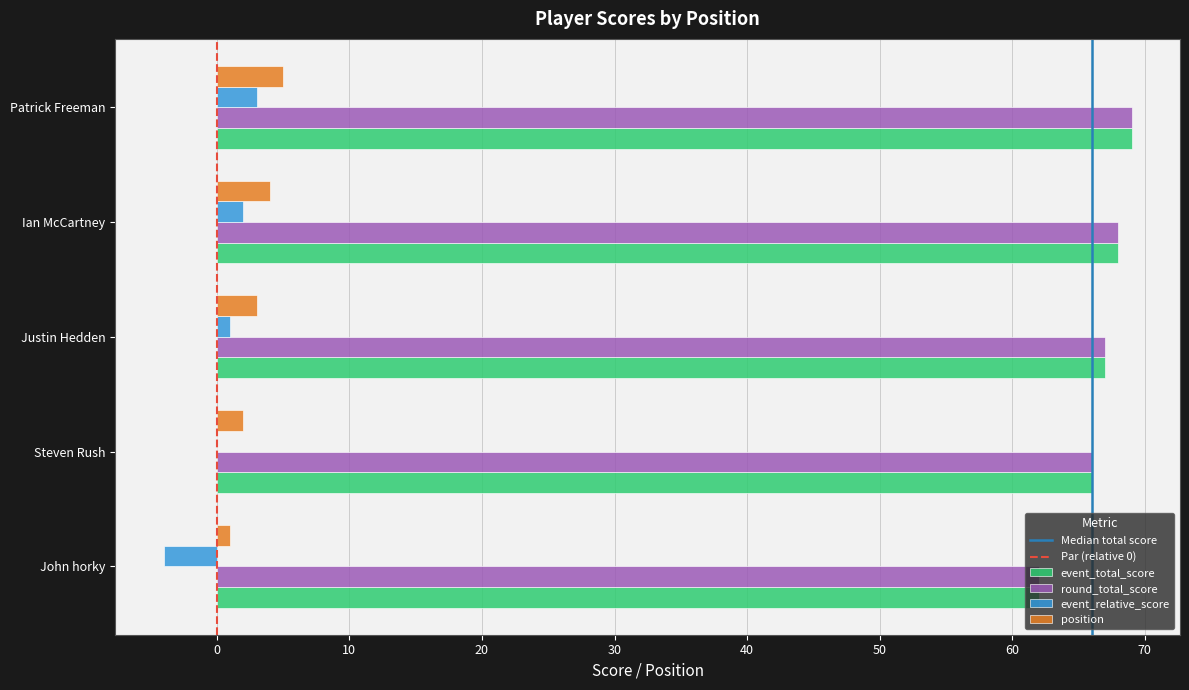

What is the approximate value of round_total_score at Steven Rush?

66